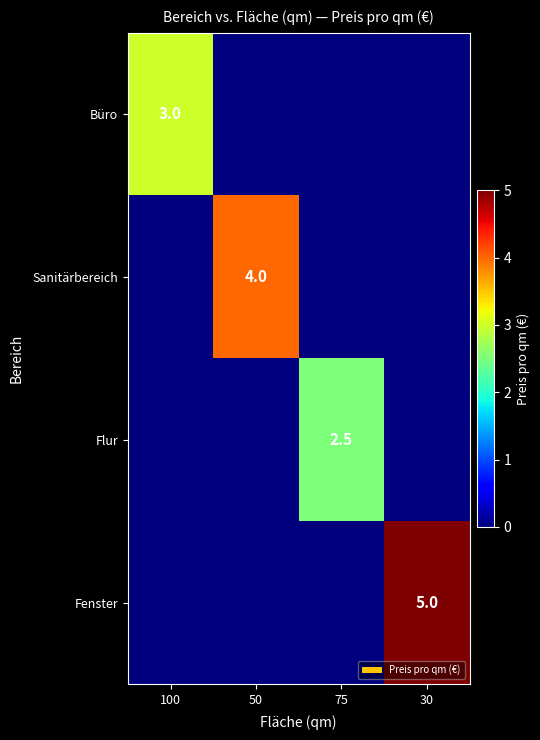

The Fenster series shows 5.0 at 30. True or false?

True